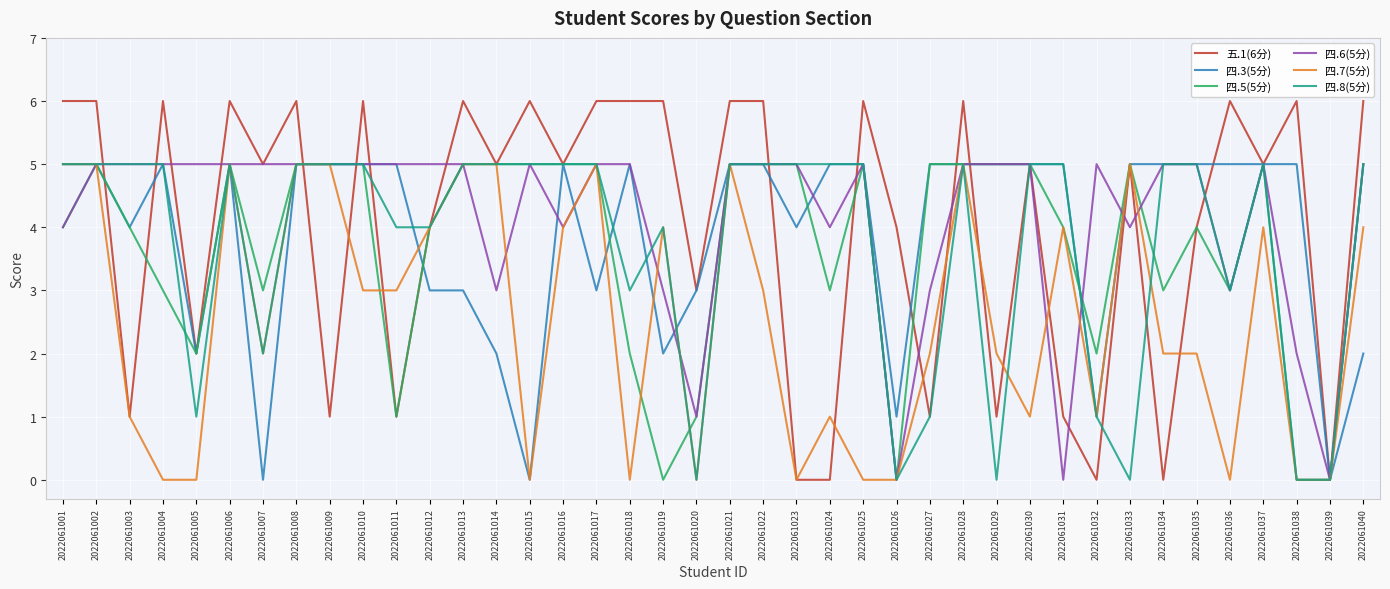

The value of 四.8(5分) at 2022061015 is 8. True or false?

False